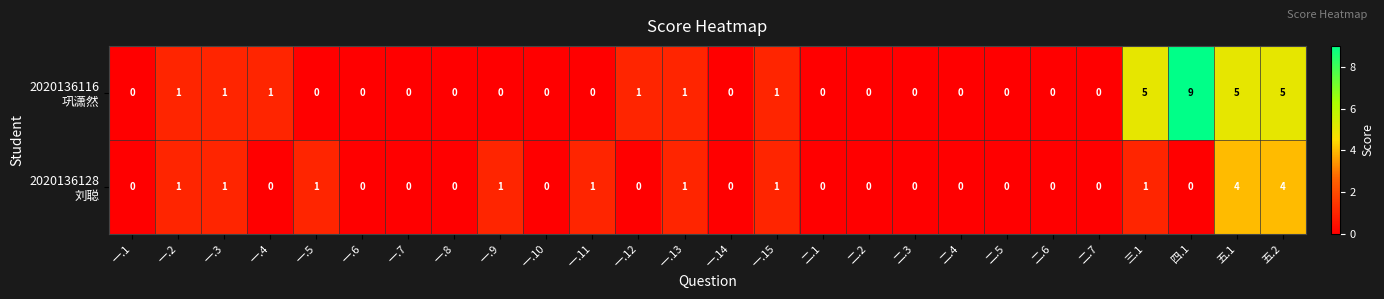

At how many categories does at least one series exceed 2?

4